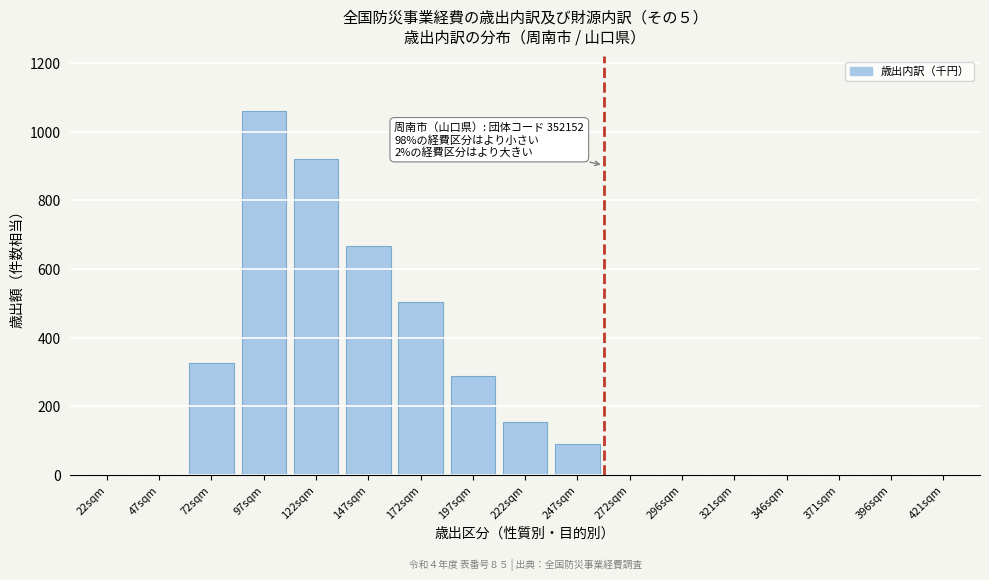

Reading right to left, list all the values displayed in this chart.

421sqm=0	396sqm=0	371sqm=0	346sqm=0	321sqm=0	296sqm=0	272sqm=0	247sqm=90	222sqm=155	197sqm=289	172sqm=503	147sqm=668	122sqm=922	97sqm=1062	72sqm=325	47sqm=0	22sqm=0